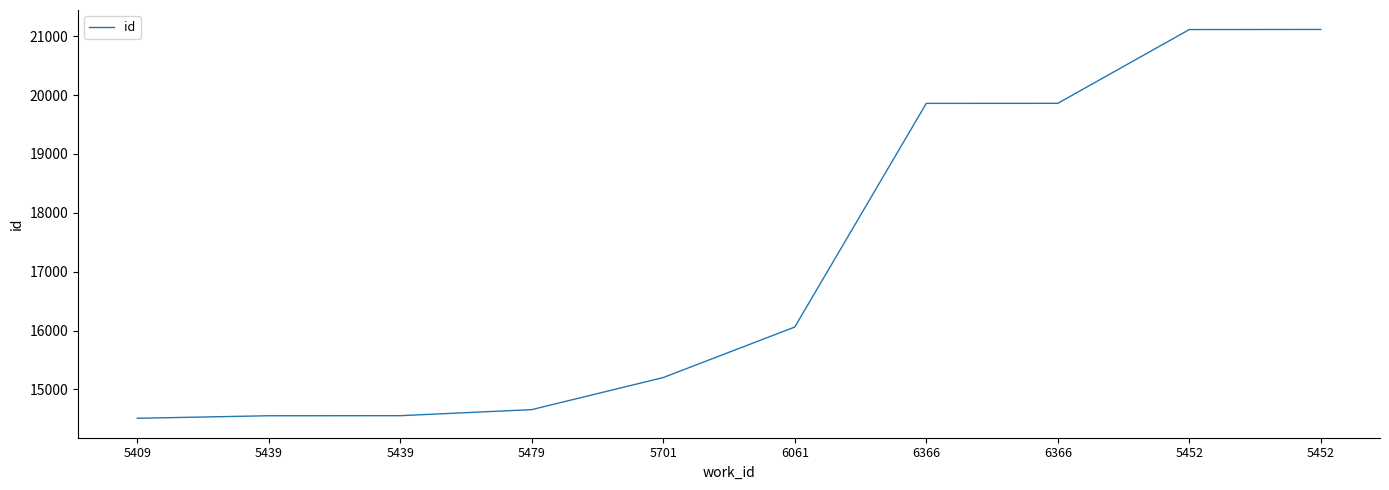

Is this an area chart (filled region under the line)?

No